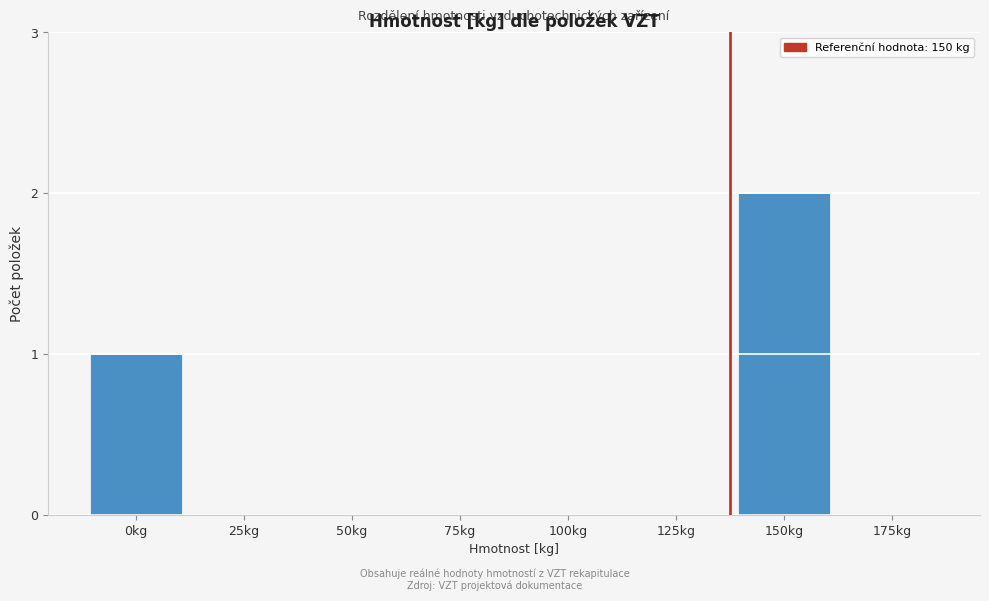

True or false: the data shows 0 at 125kg.

True